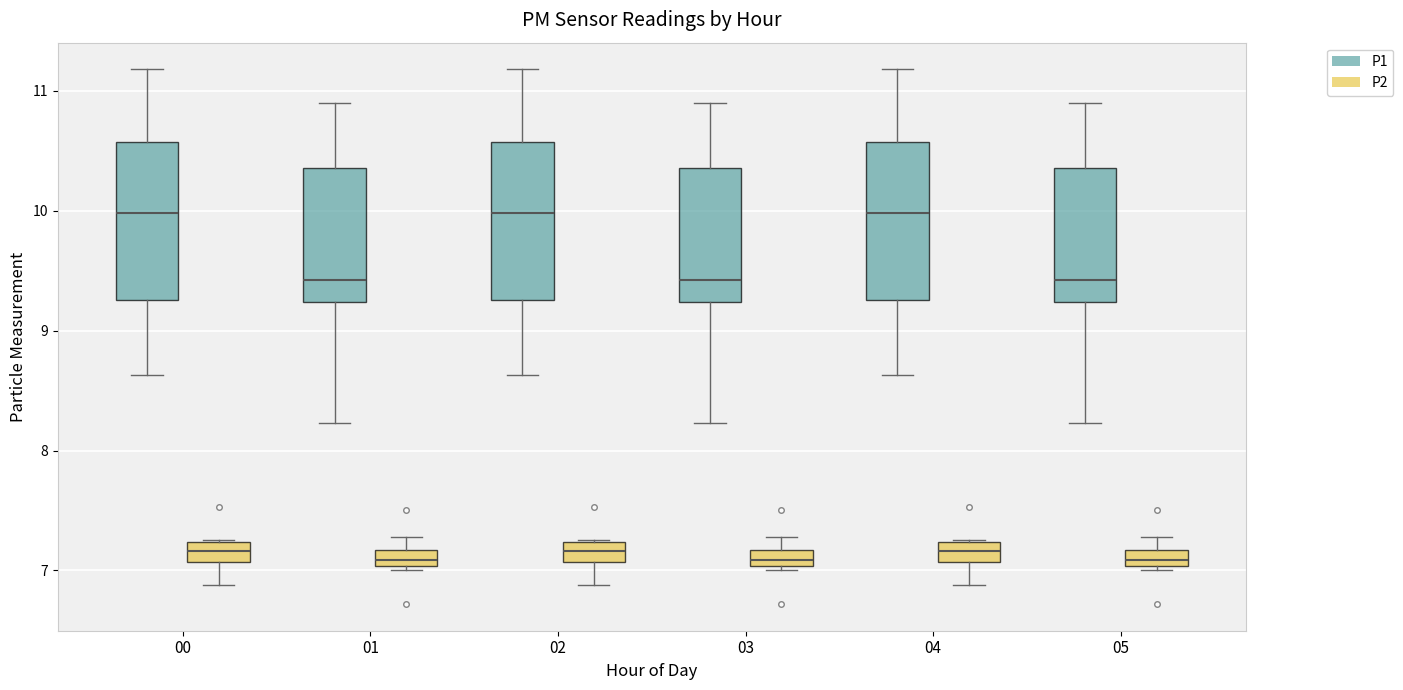

Where is the lower edge of the box for 03 (P2) on the y-axis? The values are not printed on the chart, so give them approximately, as read against the axis.

7.0